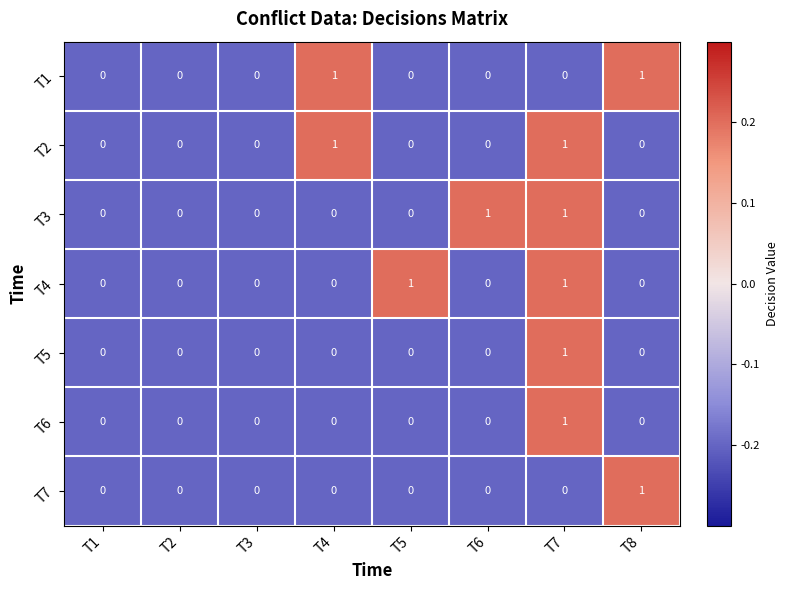

Count the T5 values in the range 0 to 1.

8